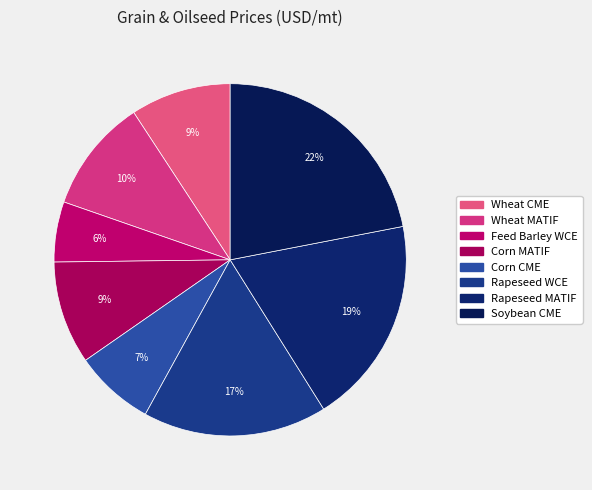

To the nearest percent, what percentage of the pie is Soybean CME?

22%